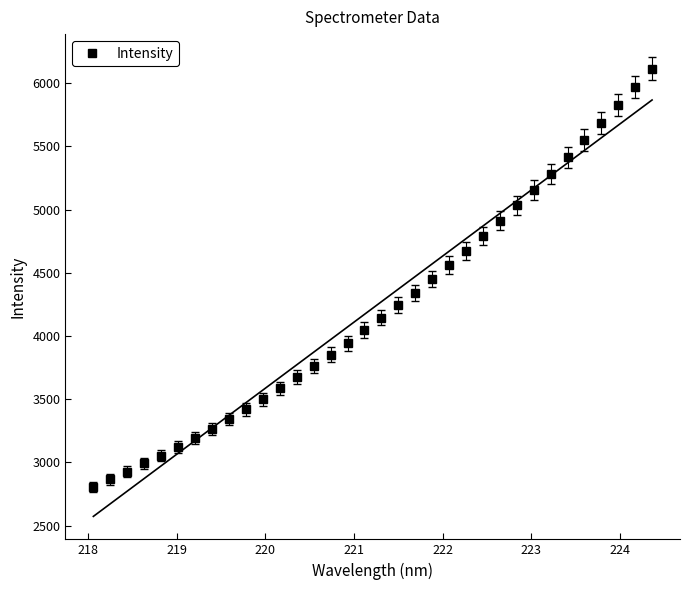

What is the lowest value of the Intensity series?

2804.7